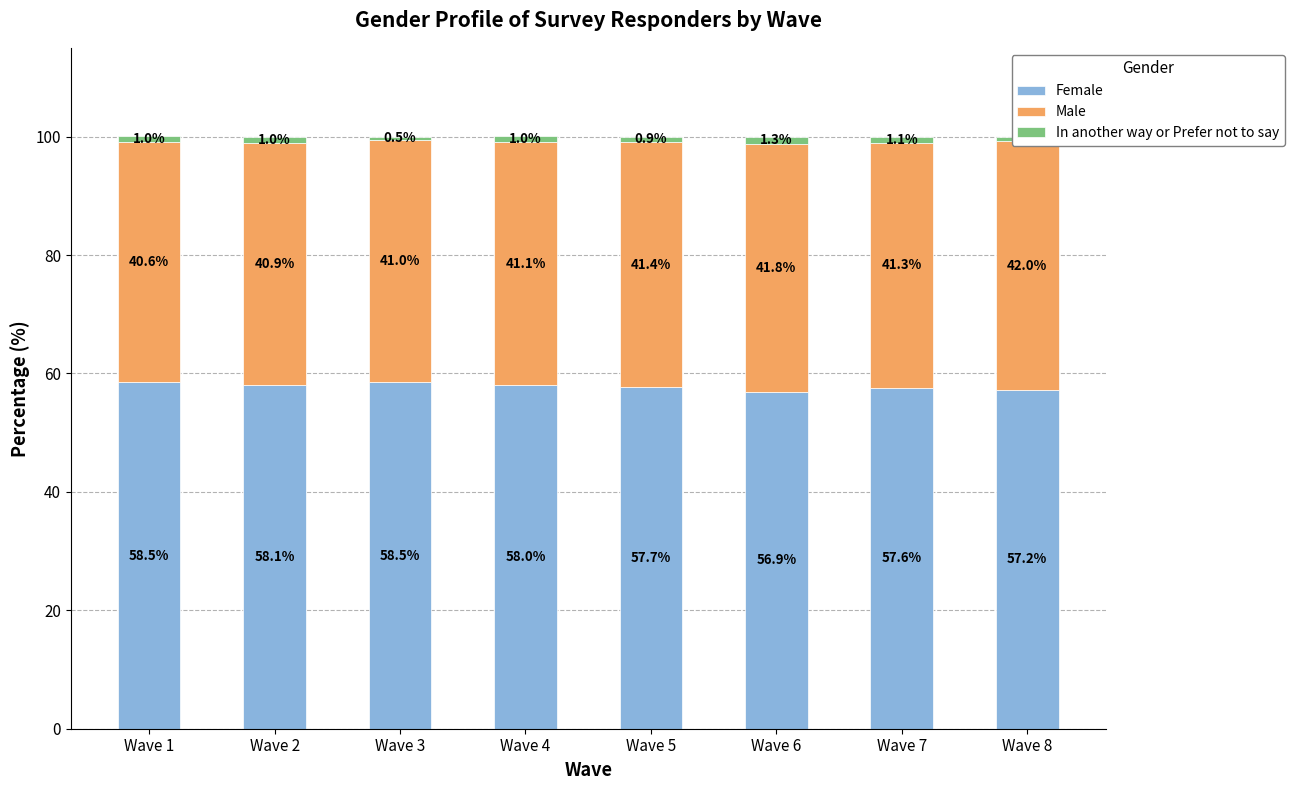

What is the sum of all In another way or Prefer not to say values?

7.6